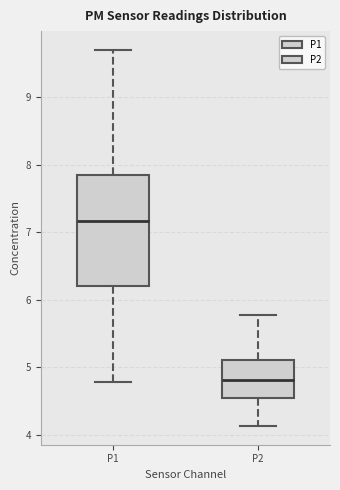

Which box is the tallest, from its lower edge to its upper edge?

P1